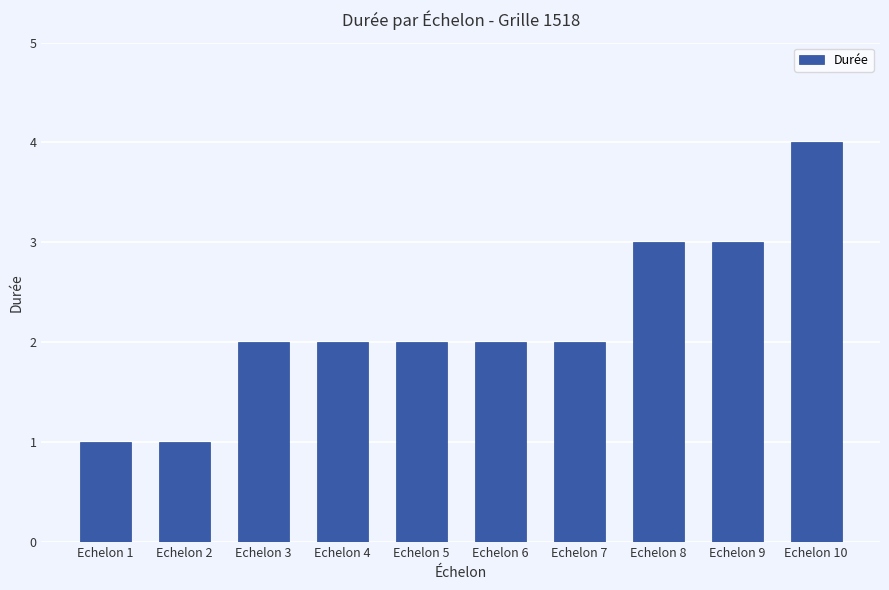

Reading left to right, what are all the values shown in this chart?

1	1	2	2	2	2	2	3	3	4